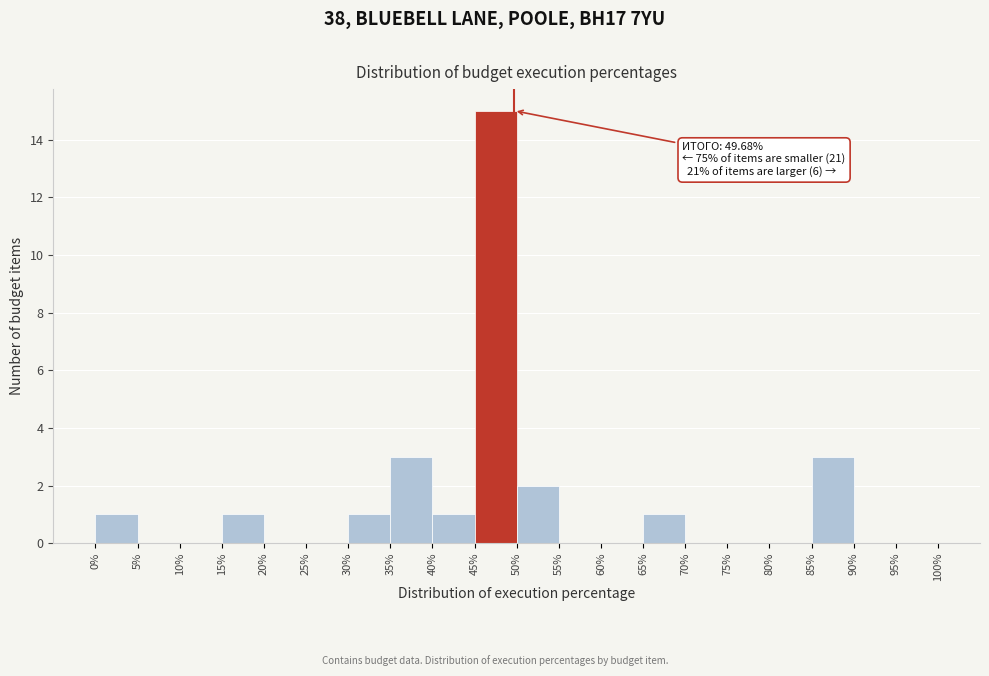

Over which range of the x-axis is the bar tallest?

45% to 50%